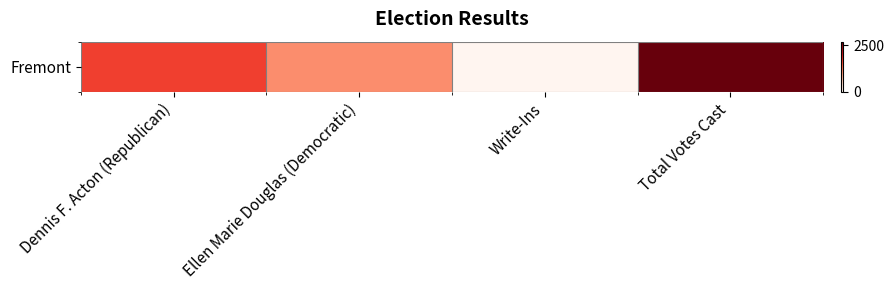

How many data points are less than 1649?

2